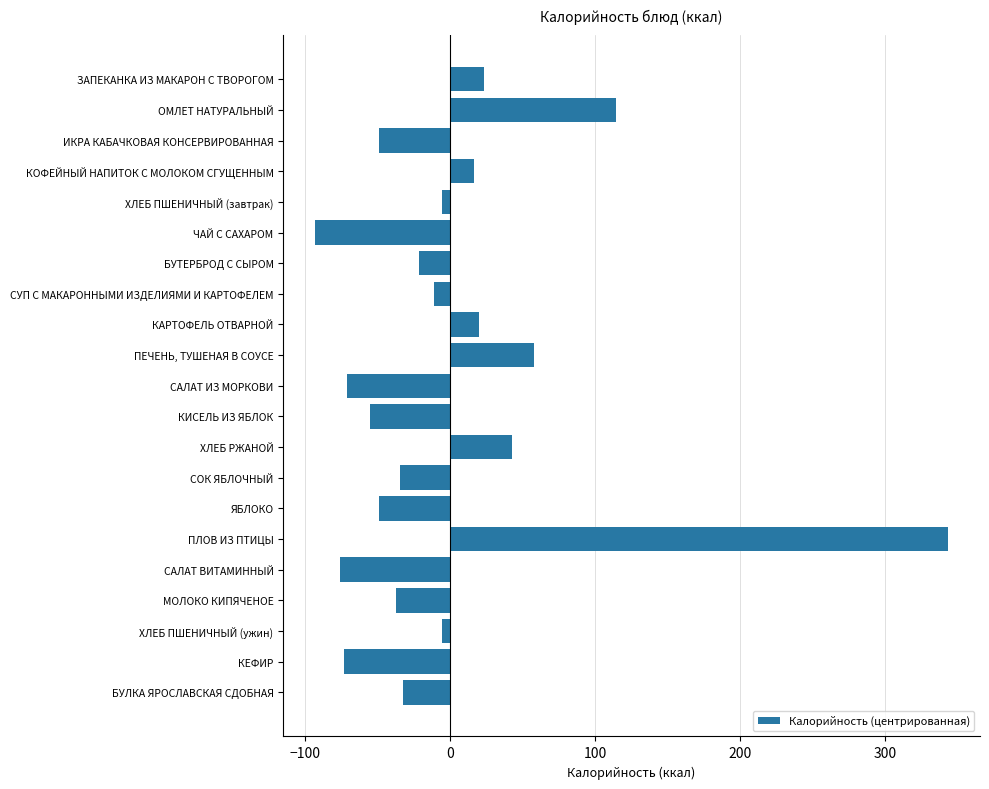

True or false: the data shows 99.8 at ПЕЧЕНЬ, ТУШЕНАЯ В СОУСЕ.

False